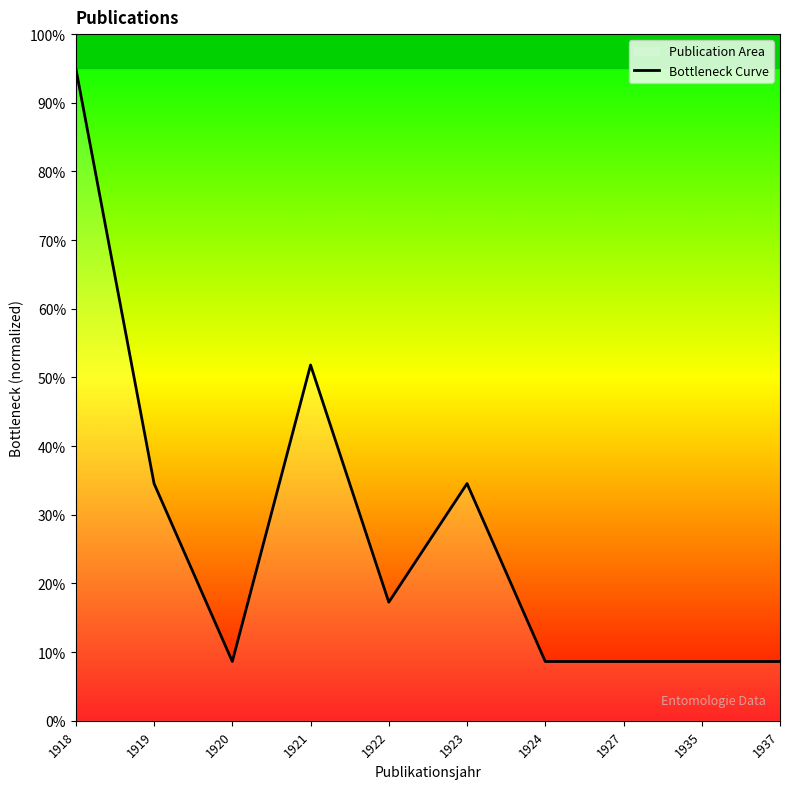

How many points are lower than both their immediate neighbors (excluding endpoints)?

2